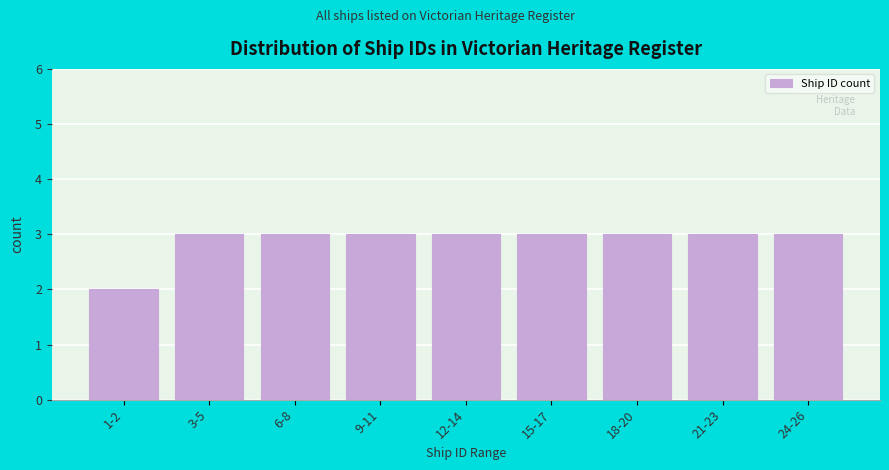

Reading left to right, list all the values displayed in this chart.

1-2=2	3-5=3	6-8=3	9-11=3	12-14=3	15-17=3	18-20=3	21-23=3	24-26=3